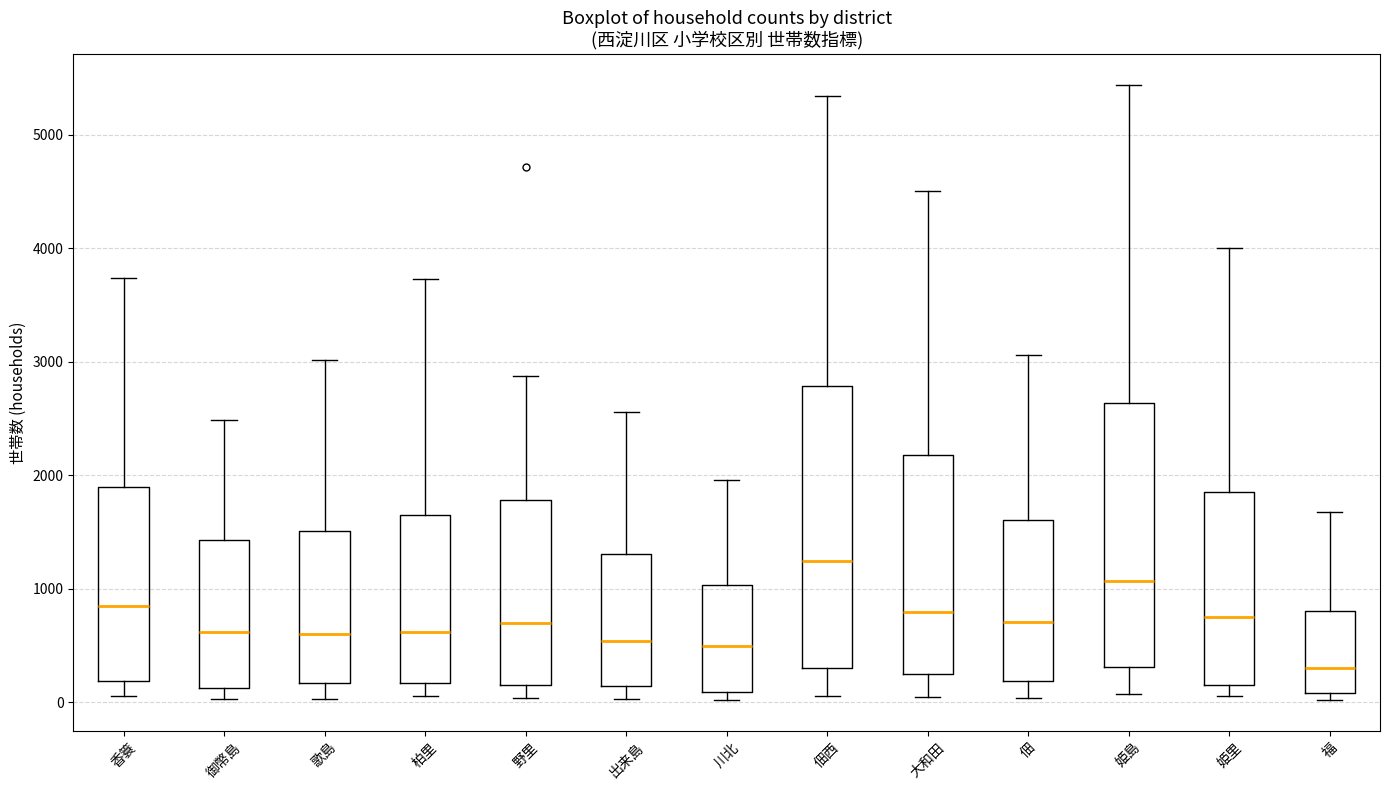

Where does the median line of the box for 柏里 sit on the y-axis? The values are not printed on the chart, so give them approximately, as read against the axis.

600